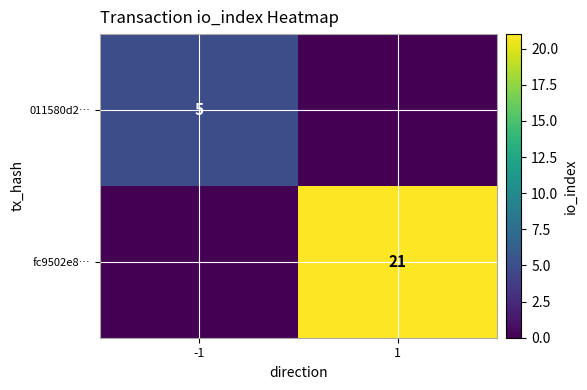

The value of 011580d2… at -1 is 3. True or false?

False